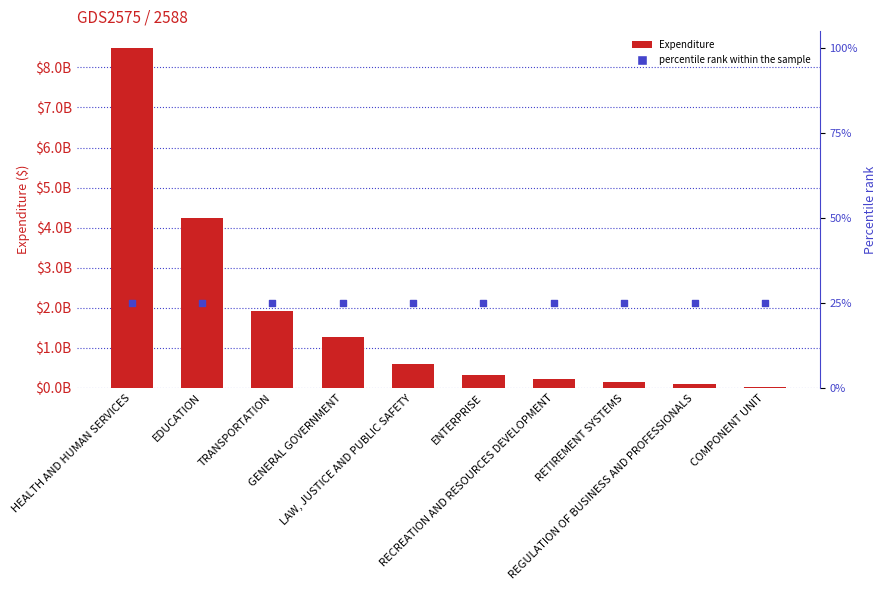

What is the total value across all series at HEALTH AND HUMAN SERVICES?

10594922961.4